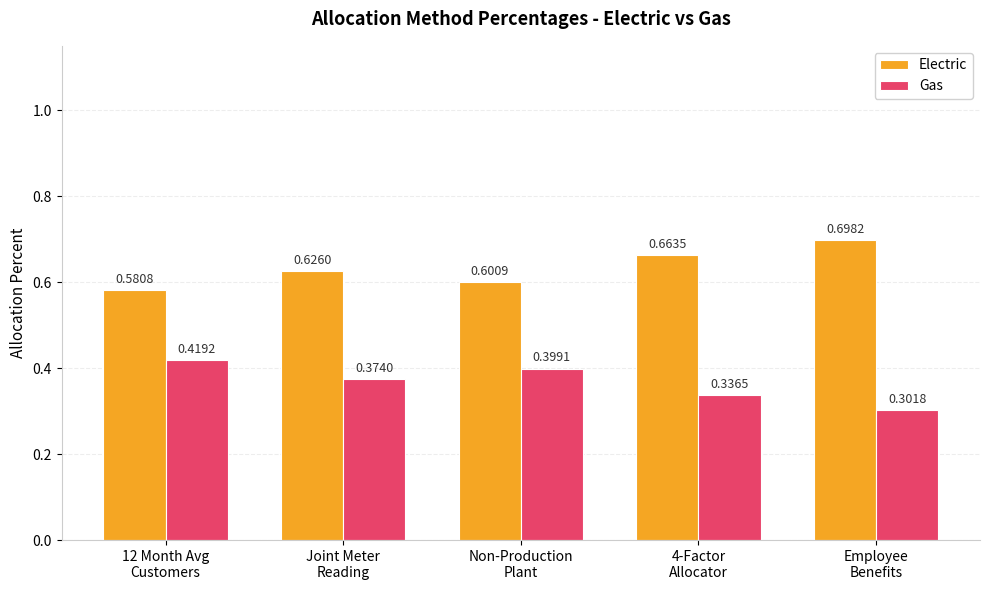

At how many categories does at least one series exceed 0?

5